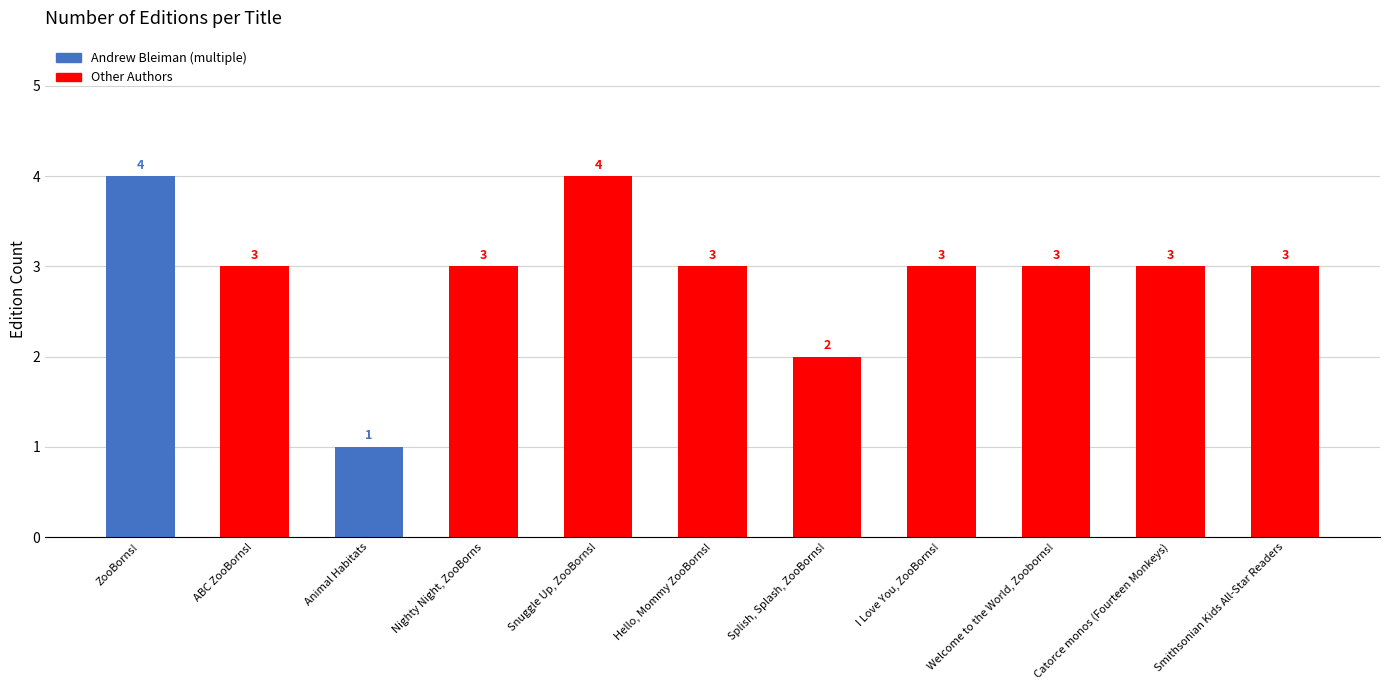

What is the value of the 5th bar from the left?

4